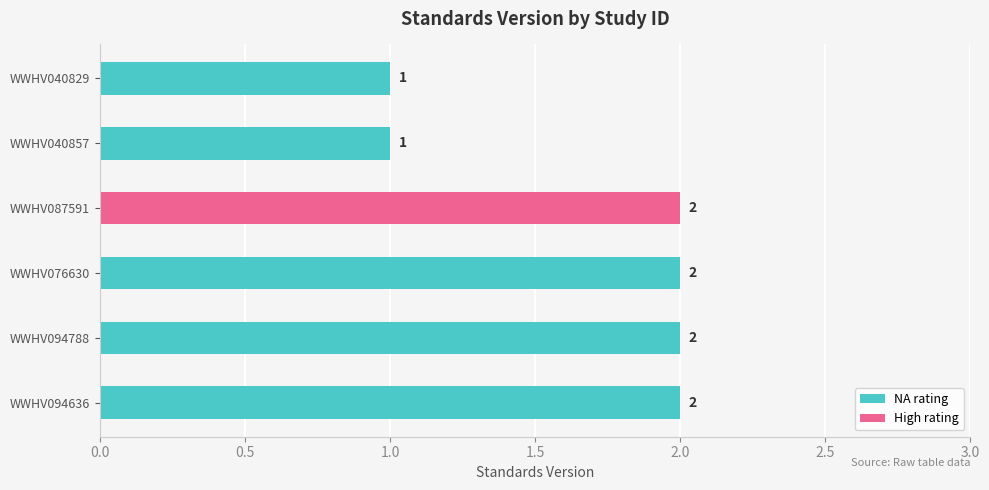

What is the label of the 3rd bar from the bottom?

WWHV076630